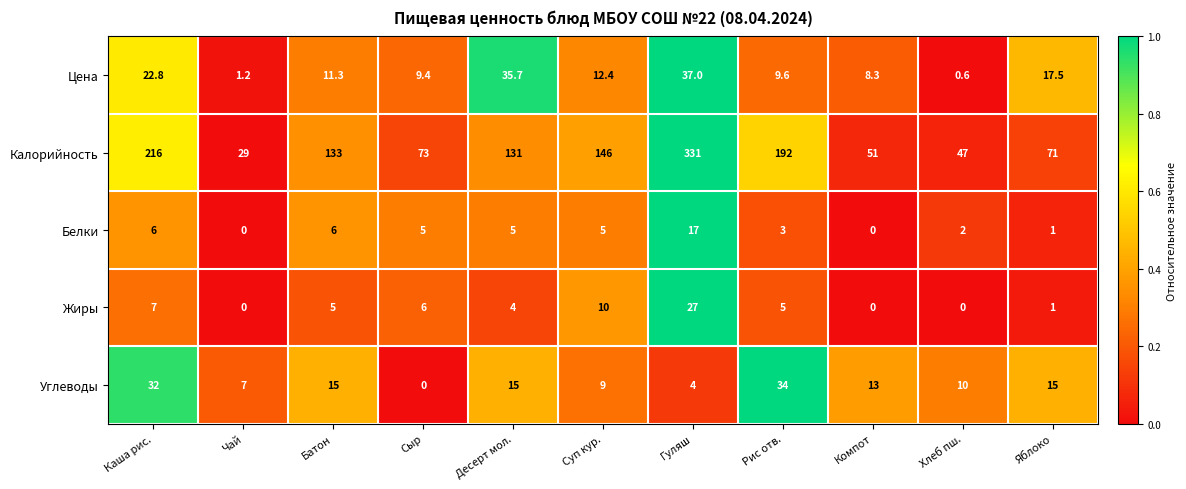

At which label is Цена closest to 18?

Яблоко